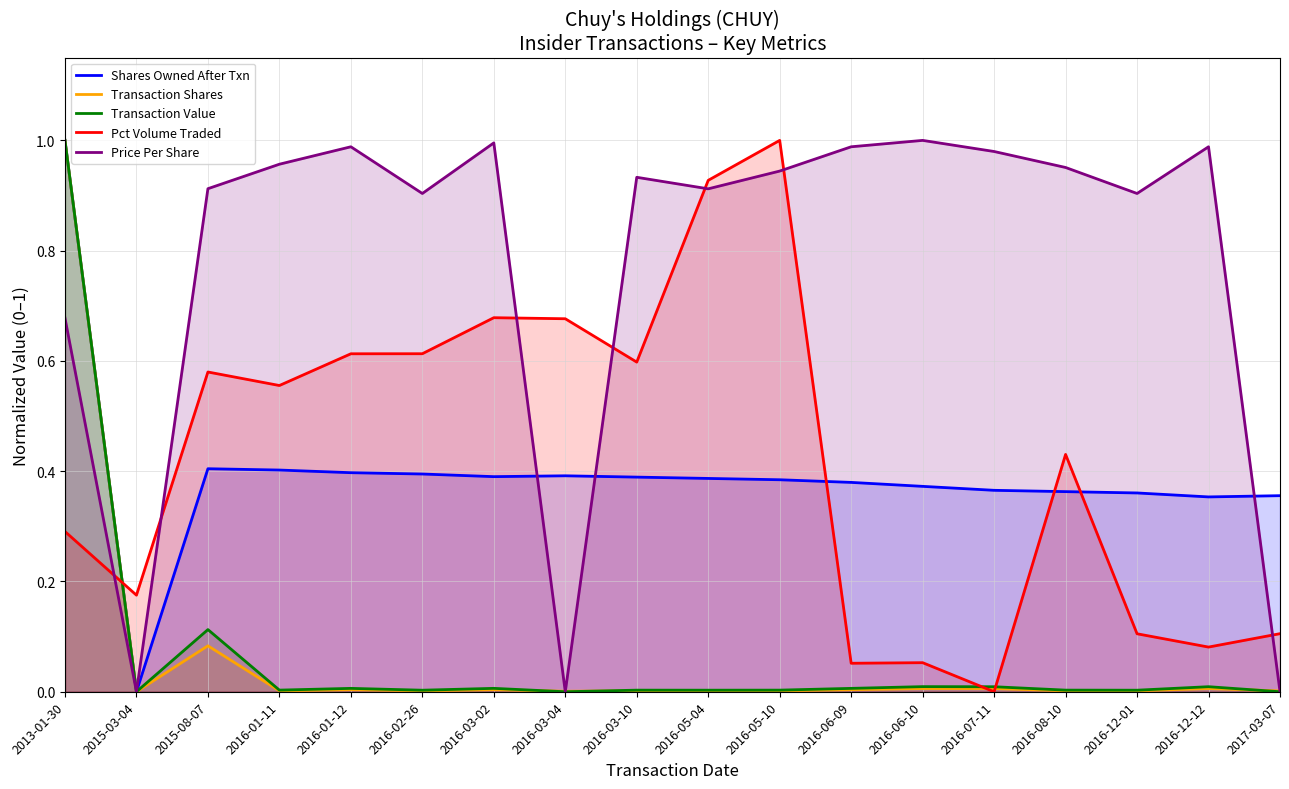

What is the approximate value of Pct Volume Traded at 2016-05-10?

1.0